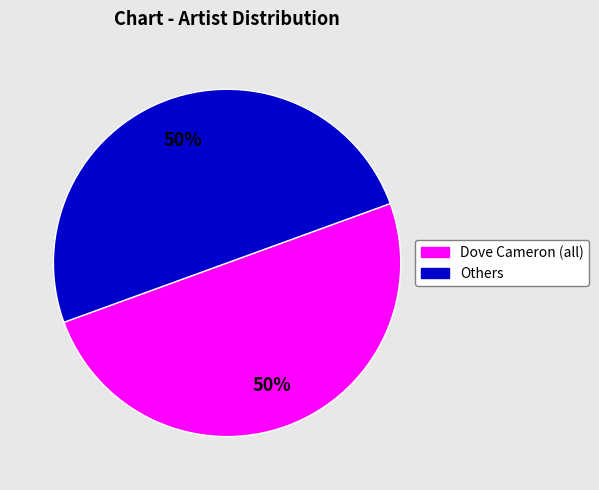

To the nearest percent, what is the average slice percentage?

50%